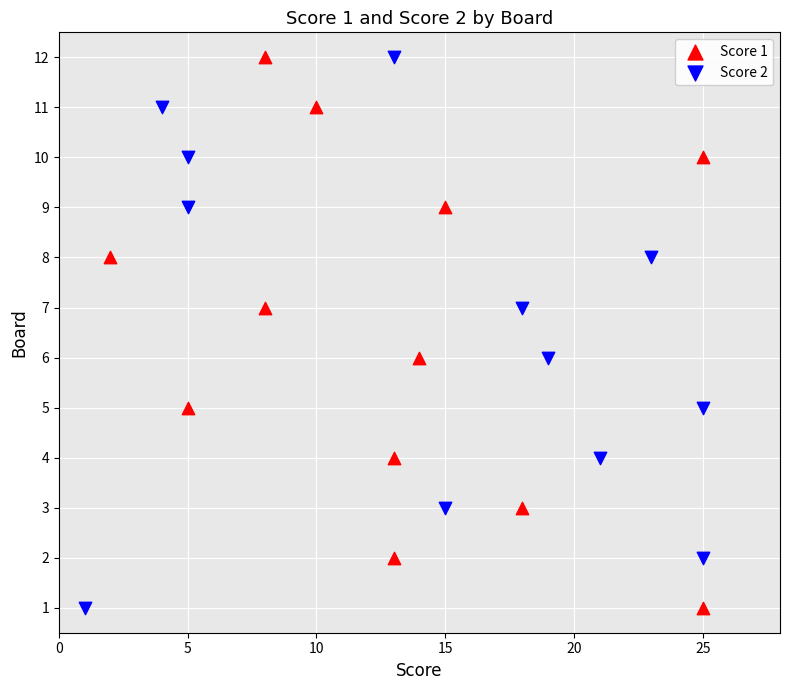

What are all the series names shown in the legend?

Score 1, Score 2